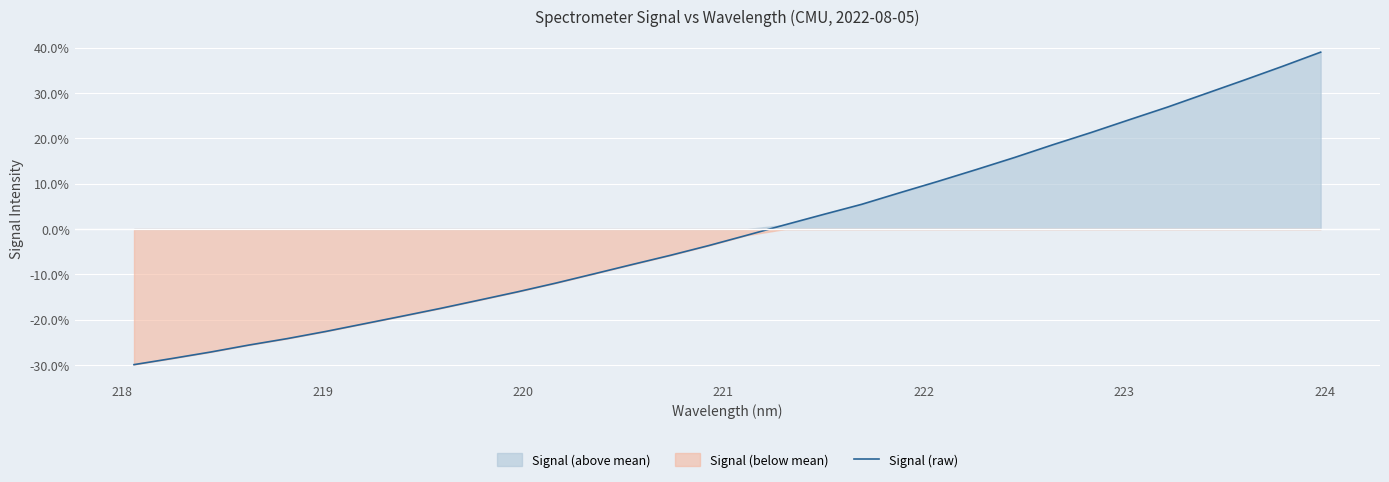

What is the lowest value of the Signal (raw) series?

-29.9